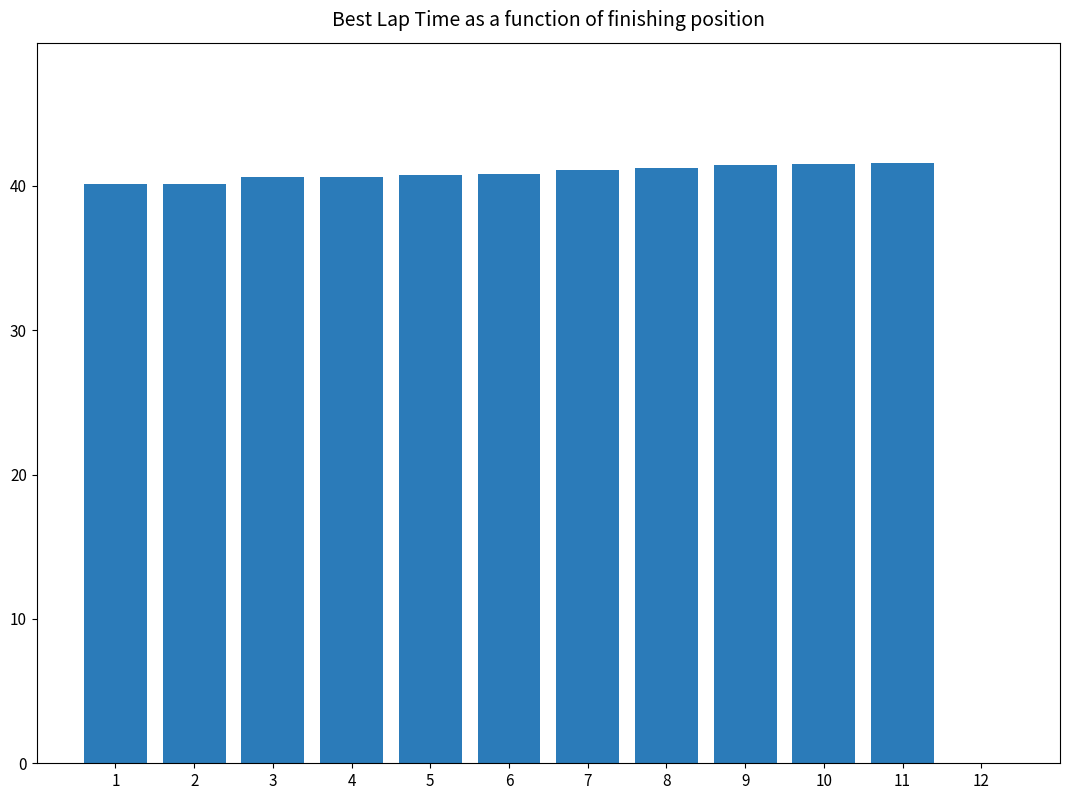

The chart shows a value of 62.0 at 4. True or false?

False